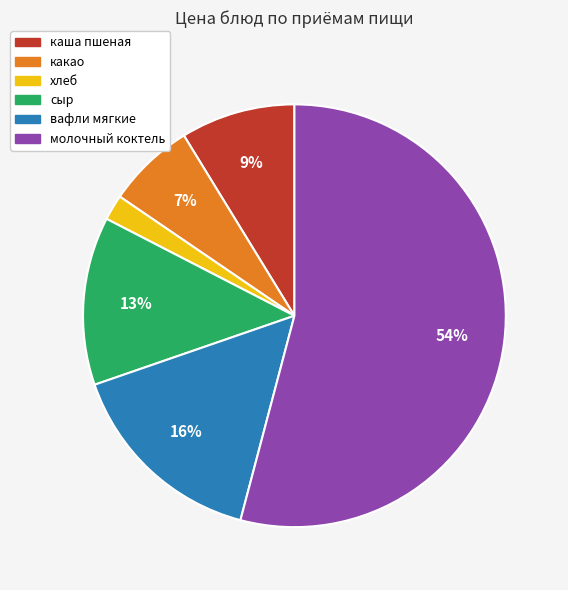

The вафли мягкие slice represents 16% of the pie. True or false?

True